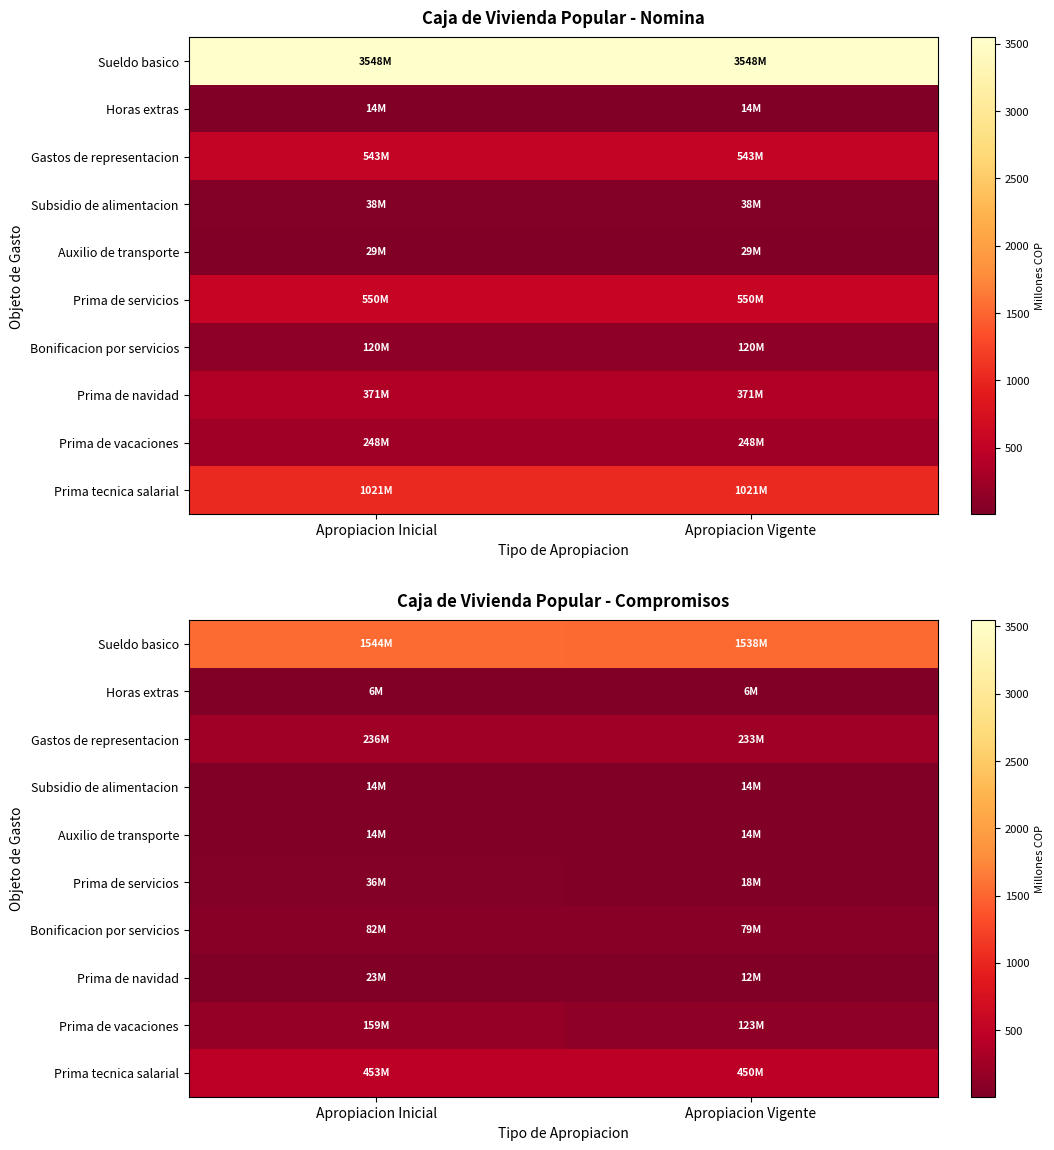

Rank the series at Apropiacion Vigente from highest to lowest value.

Sueldo basico, Prima tecnica salarial, Gastos de representacion, Prima de vacaciones, Bonificacion por servicios, Prima de servicios, Auxilio de transporte, Subsidio de alimentacion, Prima de navidad, Horas extras